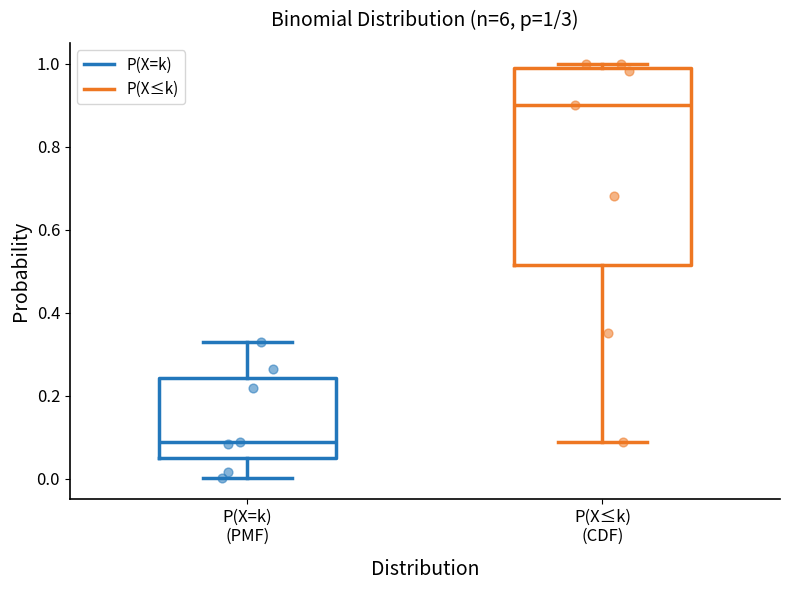

Comparing the boxes themselves (not the whiskers), which one is the tallest?

P(X≤k) (CDF)